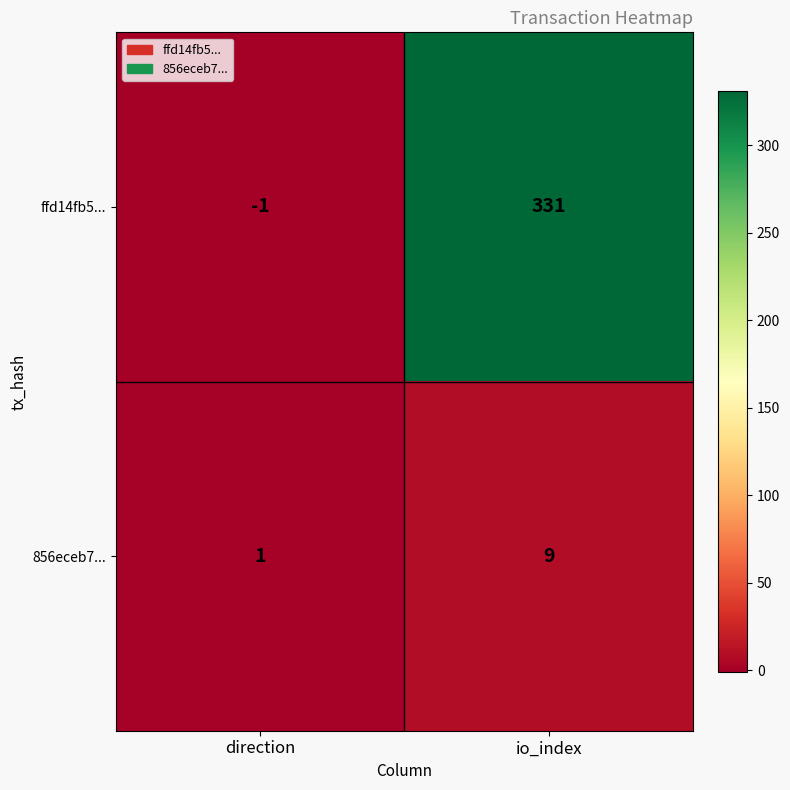

The value of 856eceb7... at io_index is 9. True or false?

True